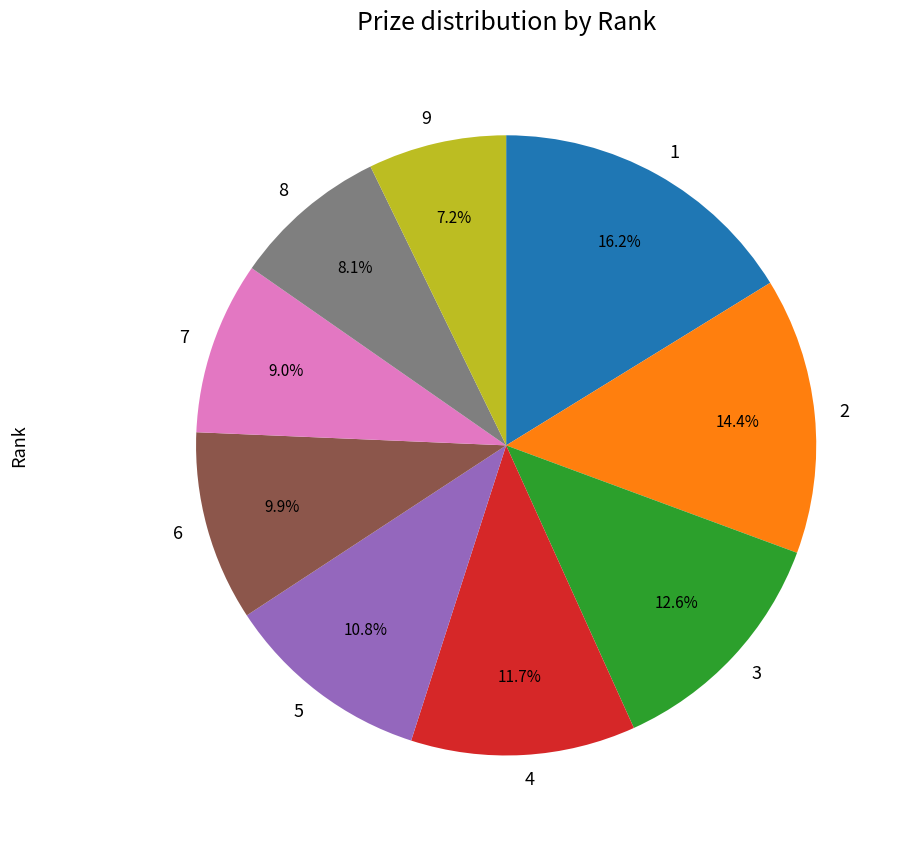

How many slices are in this pie chart?

9